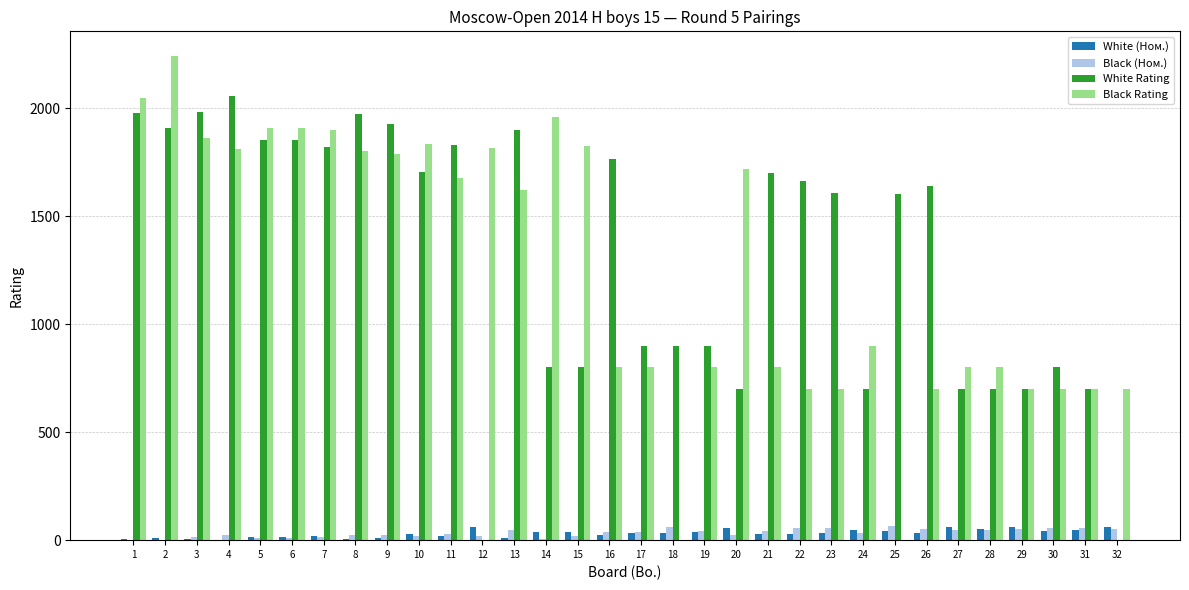

Which series changed the most between 14 and 30?

Black Rating